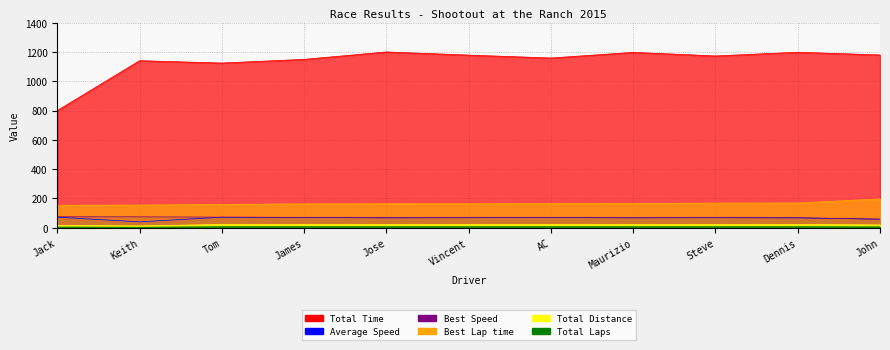

True or false: Total Distance and Total Laps intersect in this chart.

False